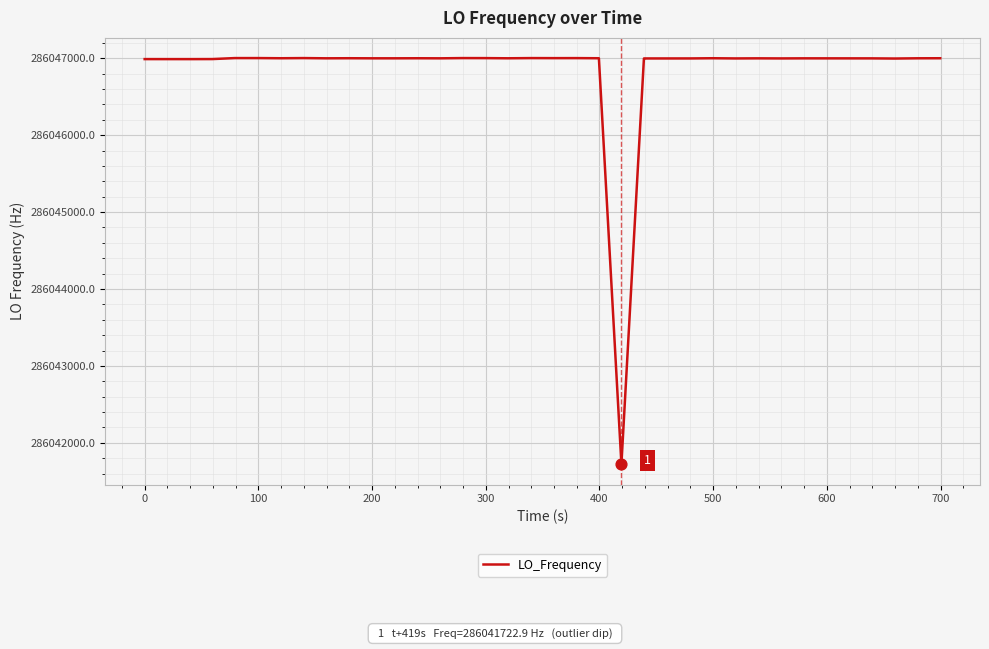

What is the smallest value displayed?

286041722.9